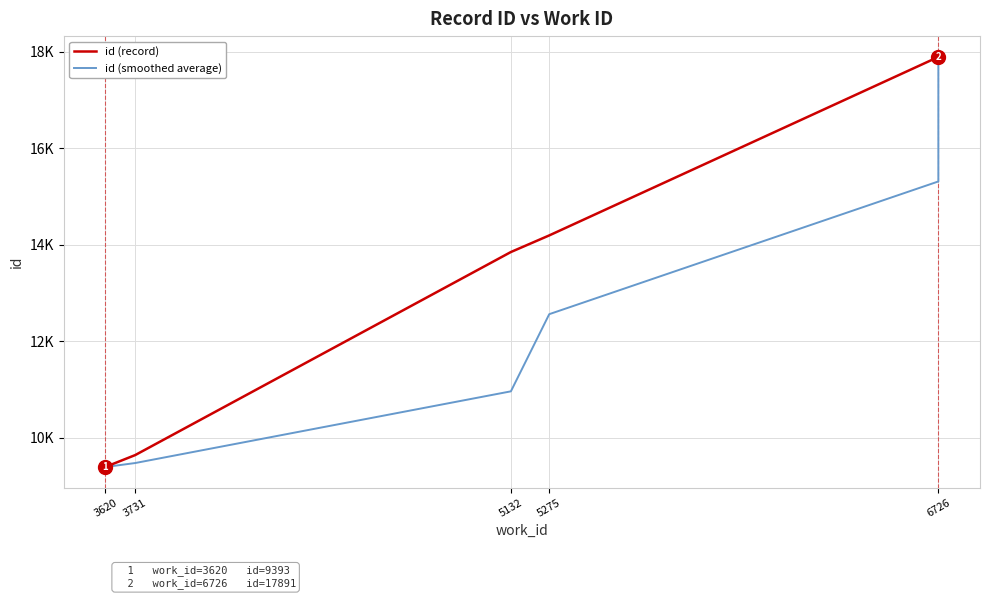

What is the value of the id (smoothed average) point at the 2nd from the left?

9395.0